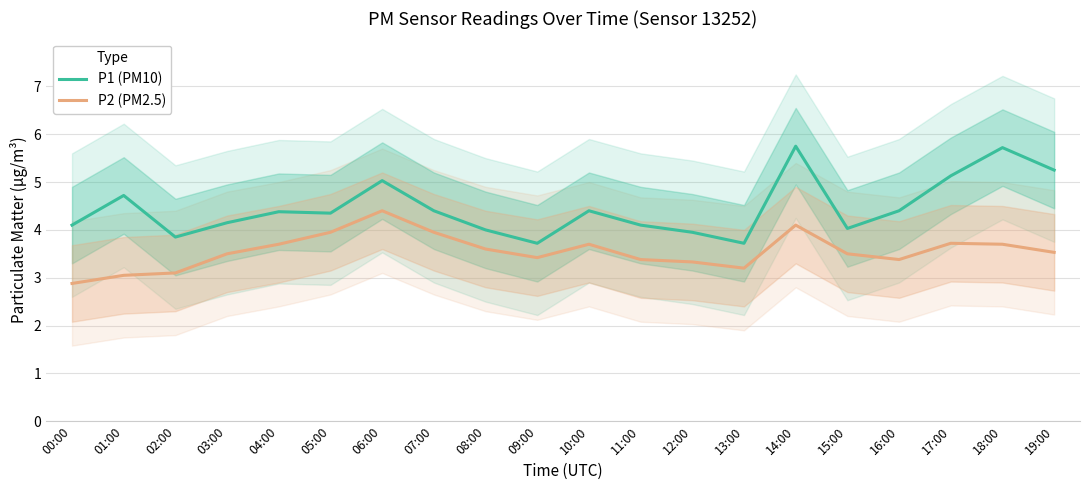

True or false: P2 (PM2.5) and P1 (PM10) intersect in this chart.

False